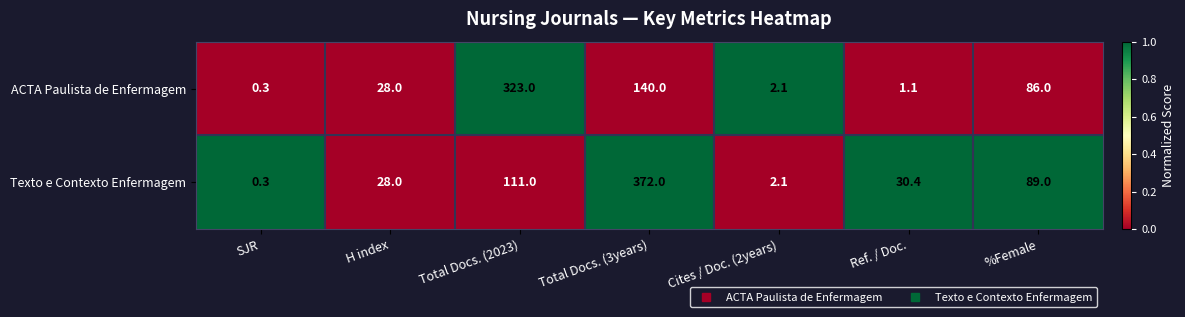

Reading right to left, extract all data points from this chart.

ACTA Paulista de Enfermagem: 86.0	1.1	2.1	140.0	323.0	28.0	0.3
Texto e Contexto Enfermagem: 89.0	30.4	2.1	372.0	111.0	28.0	0.3